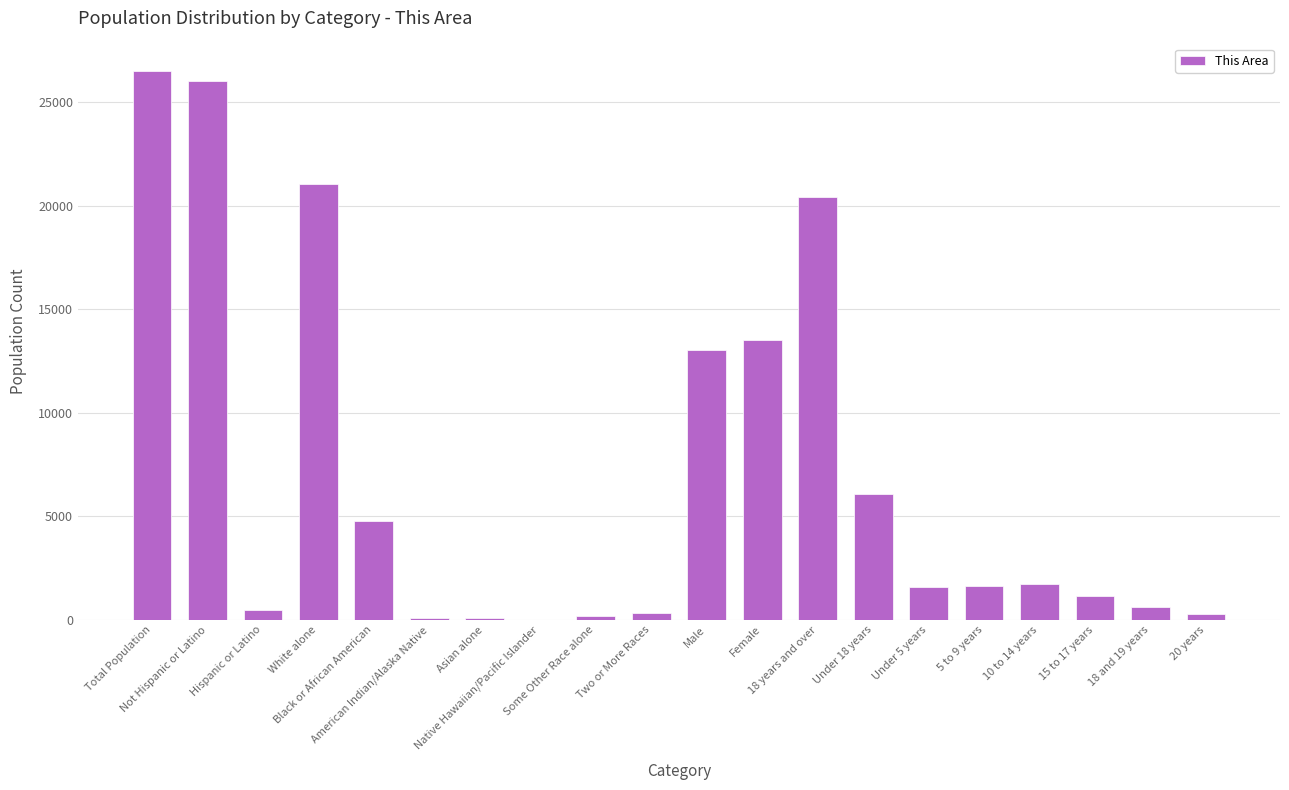

Does the chart contain stacked bars?

No